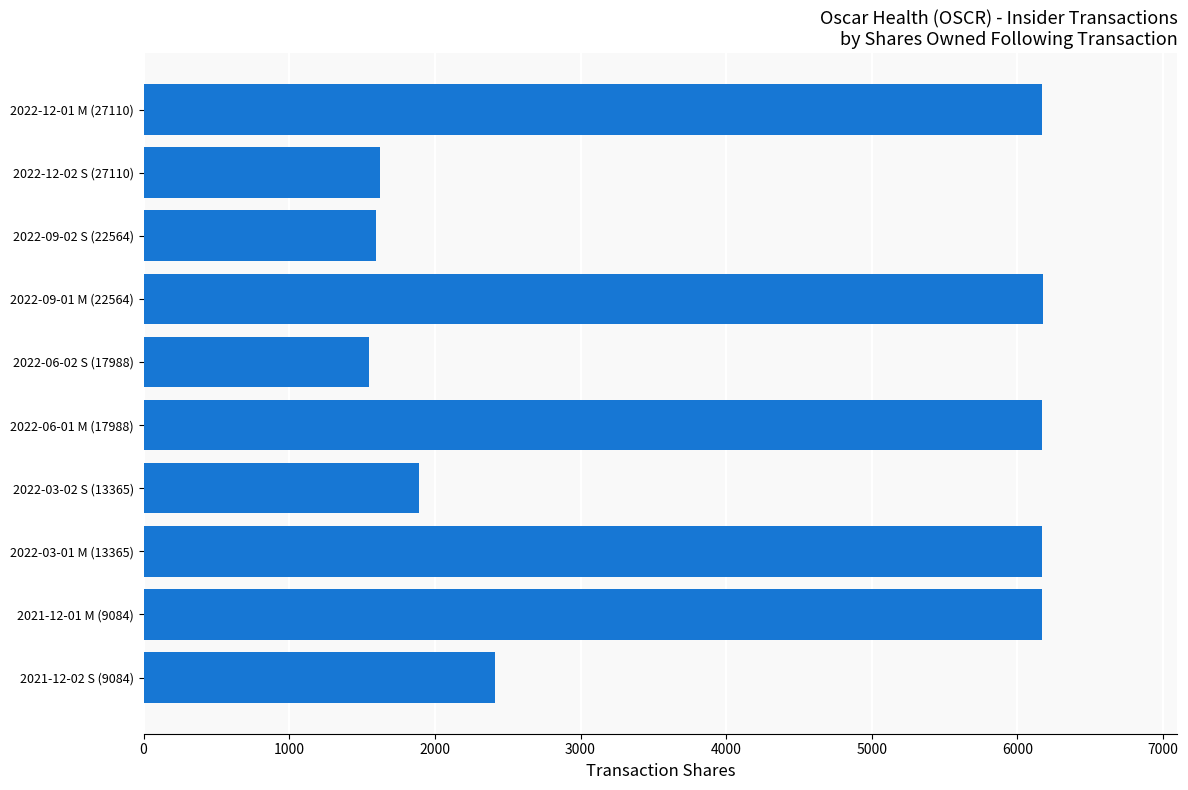

Are the bars horizontal?

Yes